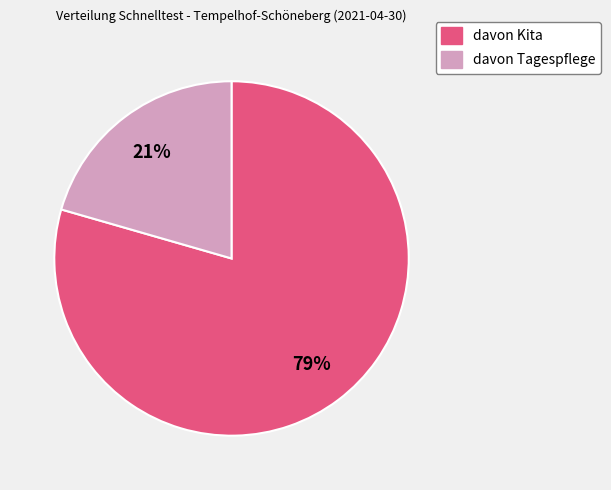

Count the number of slices in the pie.

2